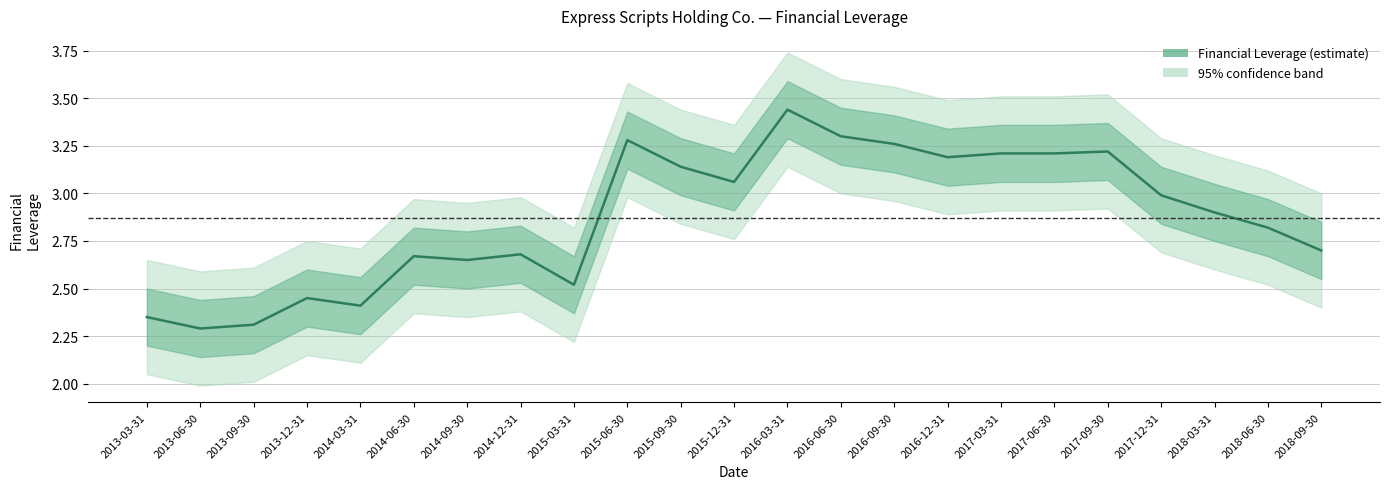

Where is the first local minimum?

2013-06-30